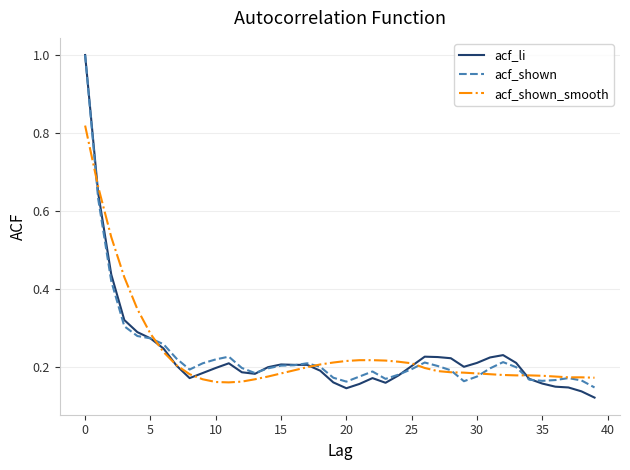

Which series has the largest range (max minus min)?

acf_li